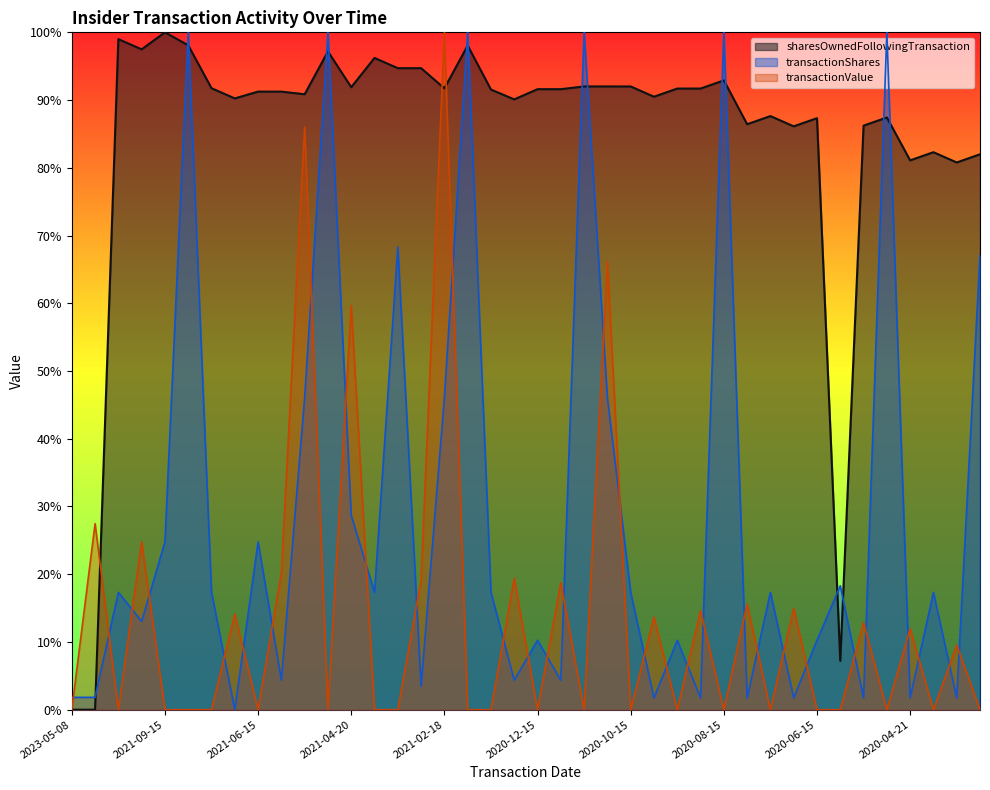

How many interior local peaks does the transactionShares series have?

14